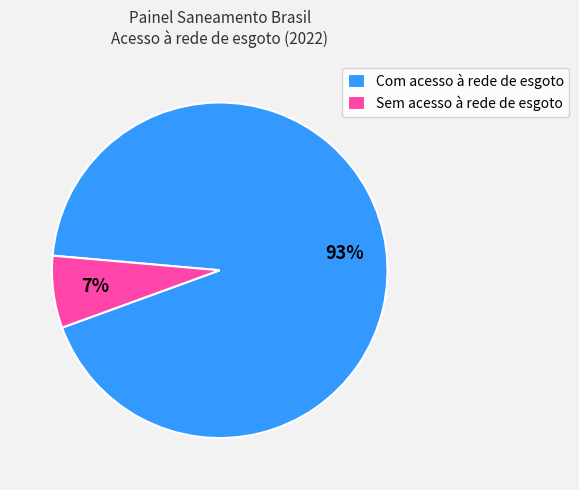

Between Com acesso à rede de esgoto and Sem acesso à rede de esgoto, which is larger?

Com acesso à rede de esgoto